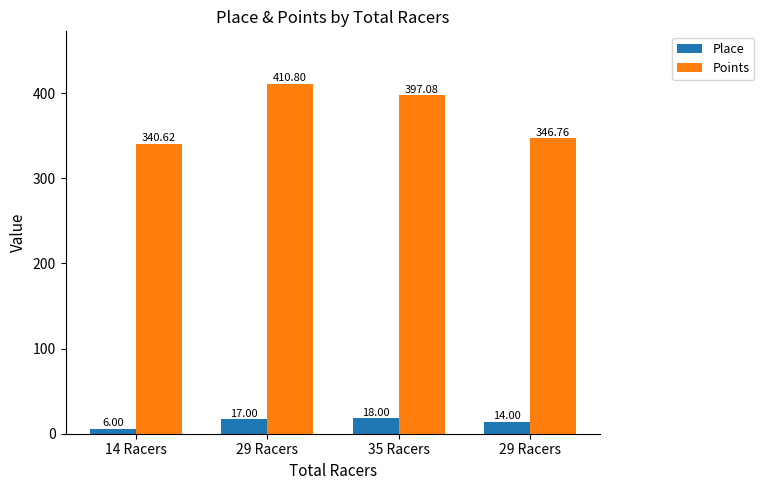

The value of Points at 14 Racers is 471.8. True or false?

False